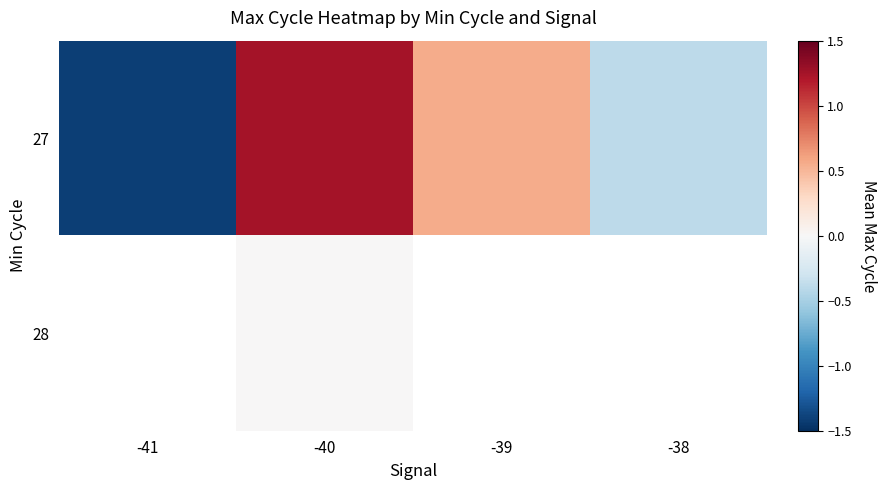

At how many categories does at least one series exceed 0?

2